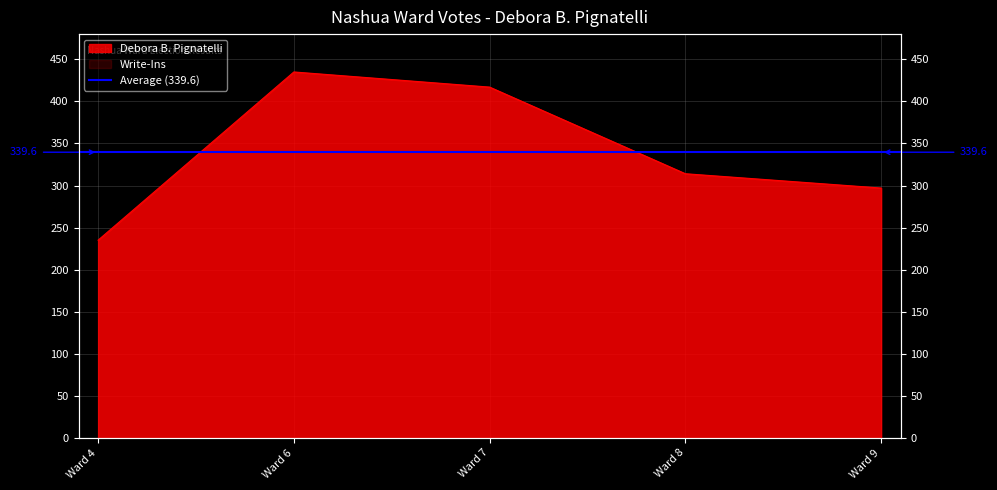

At which label is the value closest to 335?

Ward 8